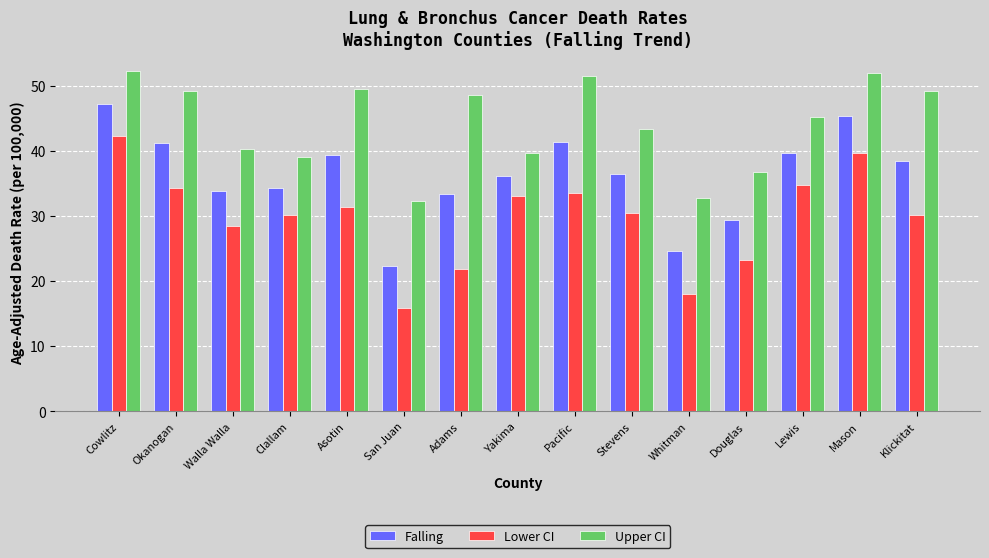

Rank the series at Clallam from lowest to highest value.

Lower CI, Falling, Upper CI